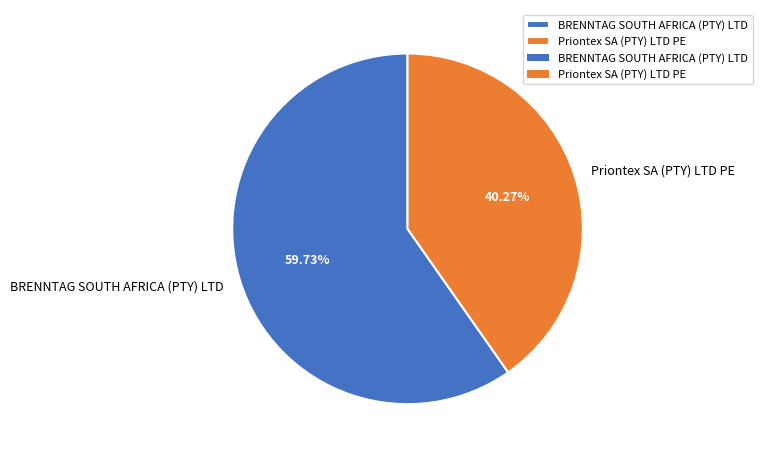

True or false: BRENNTAG SOUTH AFRICA (PTY) LTD accounts for 54% of the total.

False